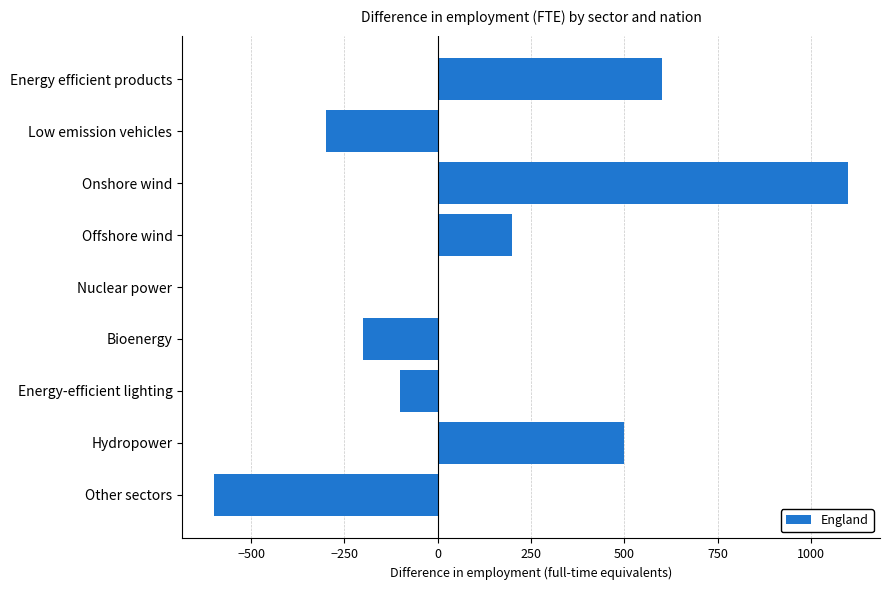

How many data points does each series have?

9